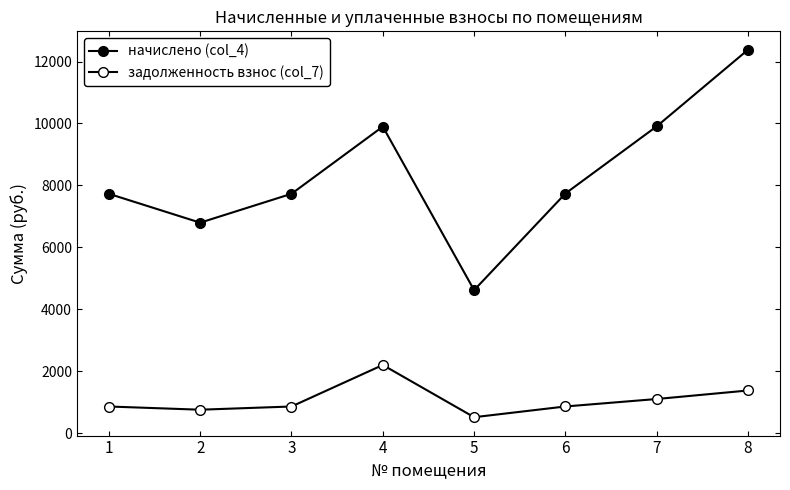

At which category is the sum across all series the highest?

8